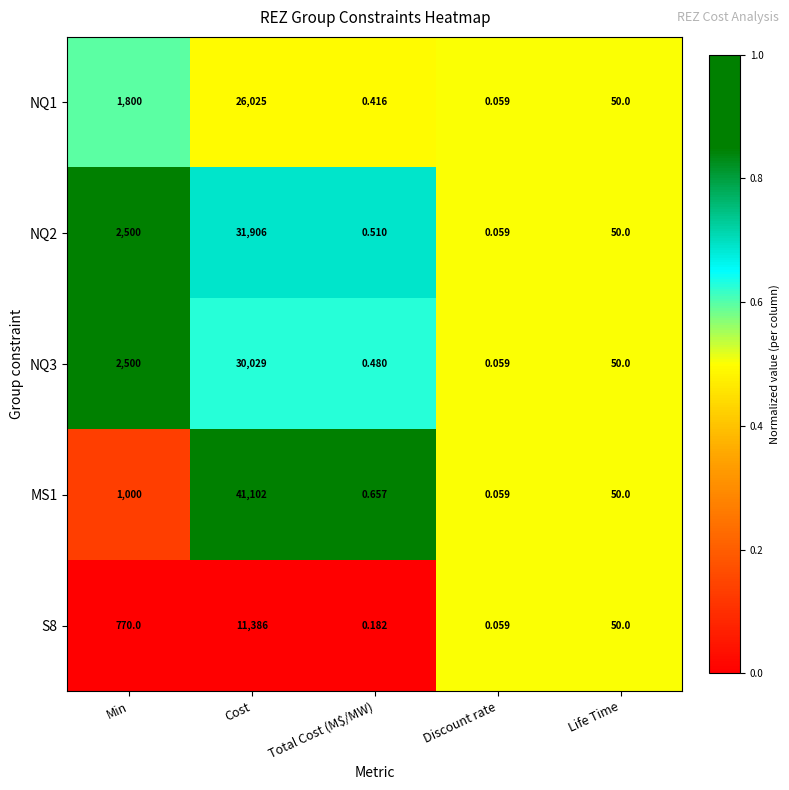

At how many categories does at least one series exceed 0?

5